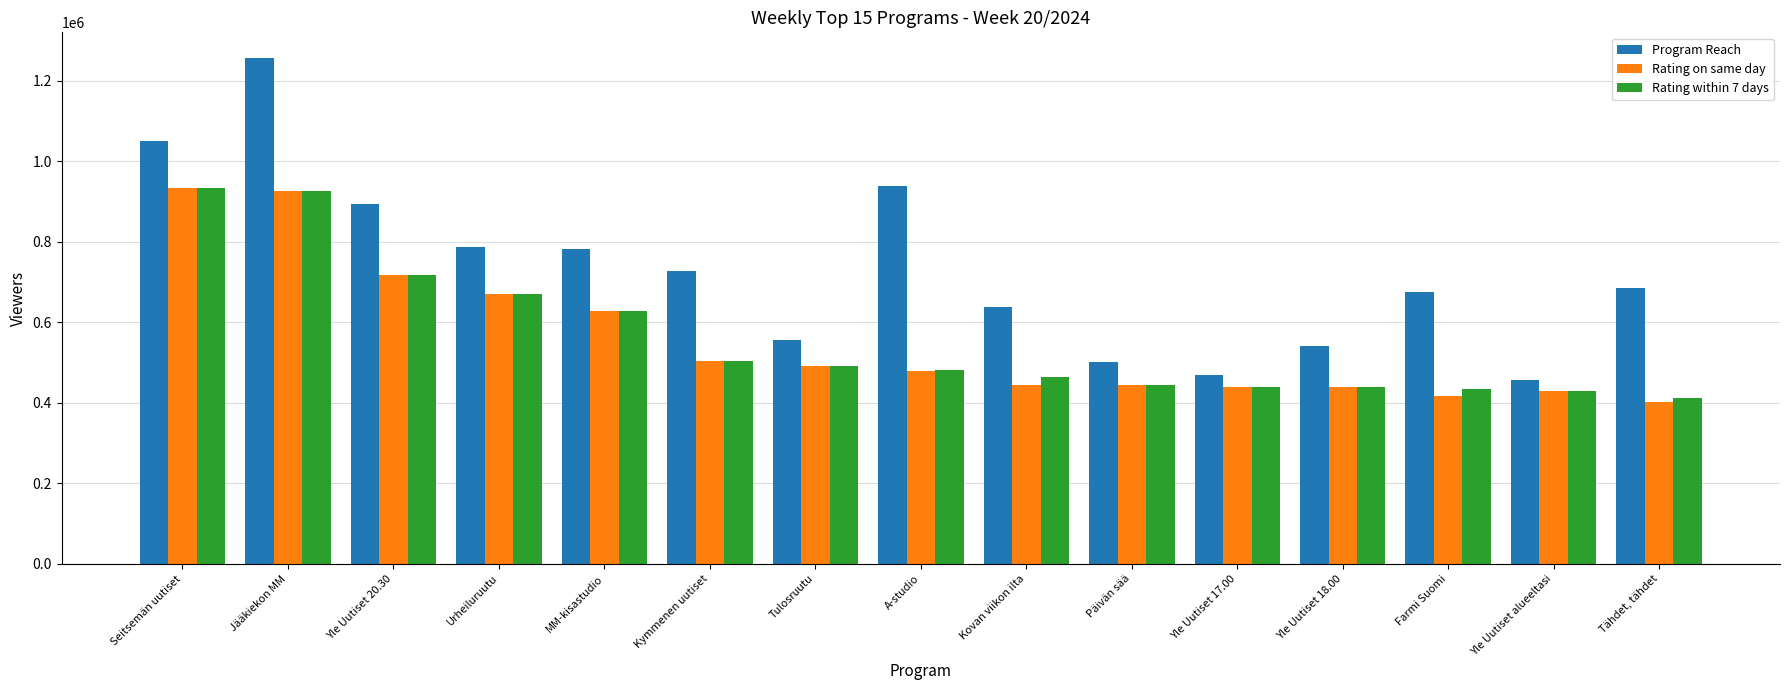

What is the label of the 10th bar from the right?

Kymmenen uutiset